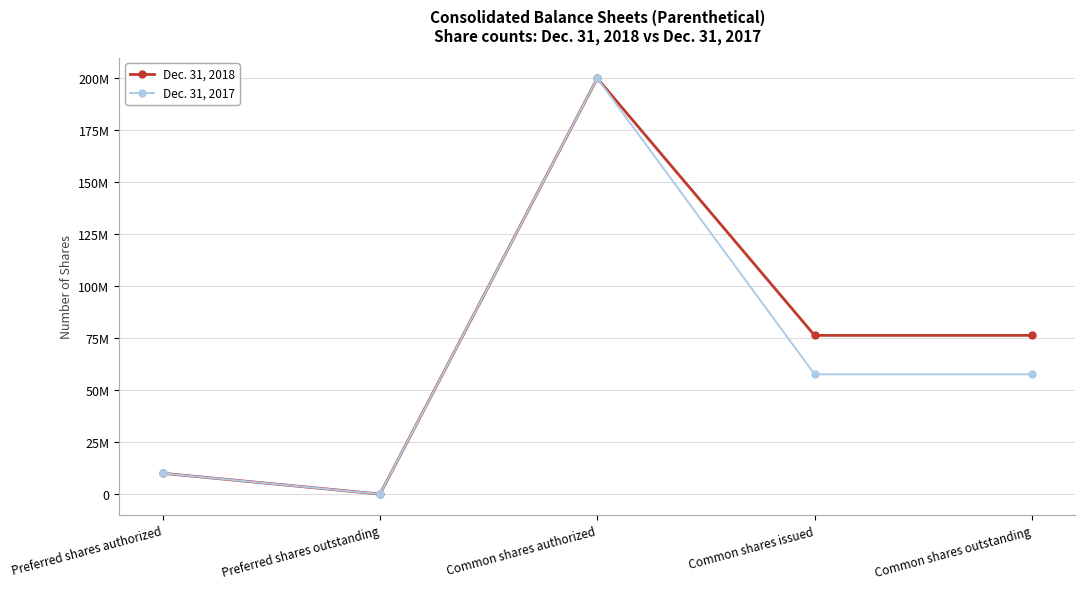

Is this an area chart (filled region under the line)?

No